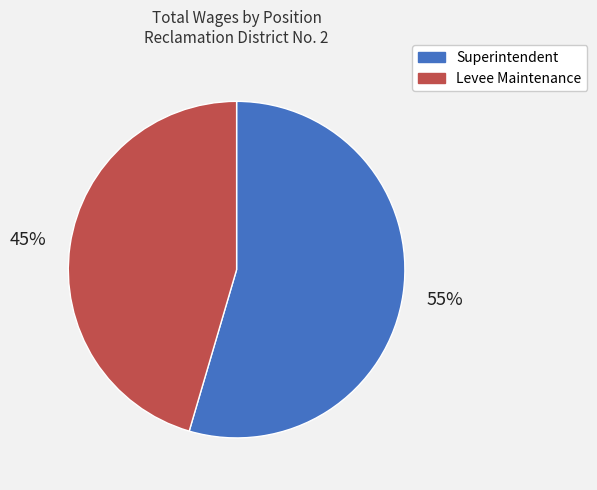

Does Levee Maintenance represent more than half of the total?

No